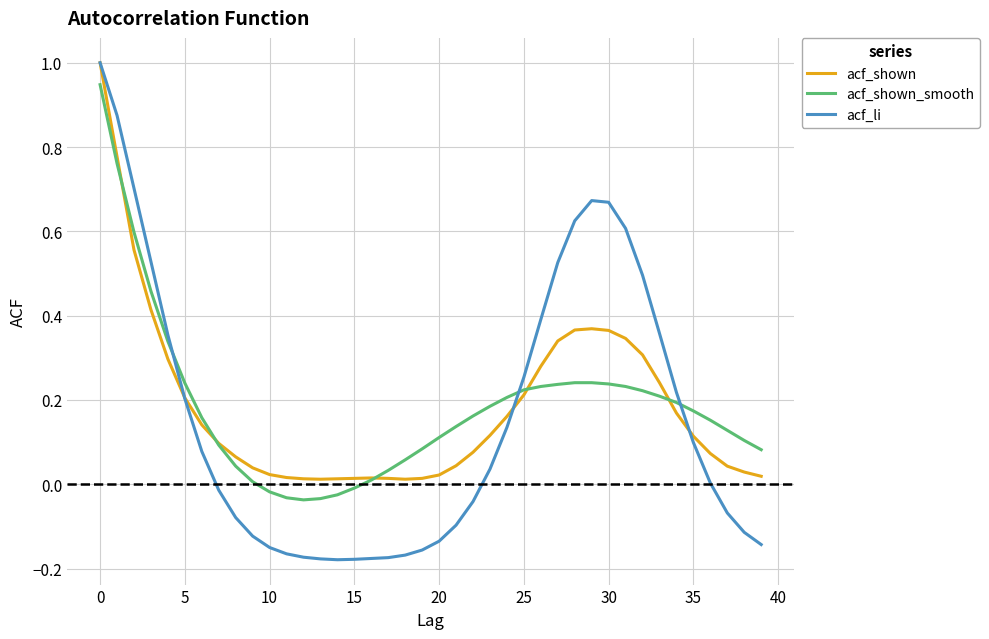

Which series has the widest spread of values?

acf_li